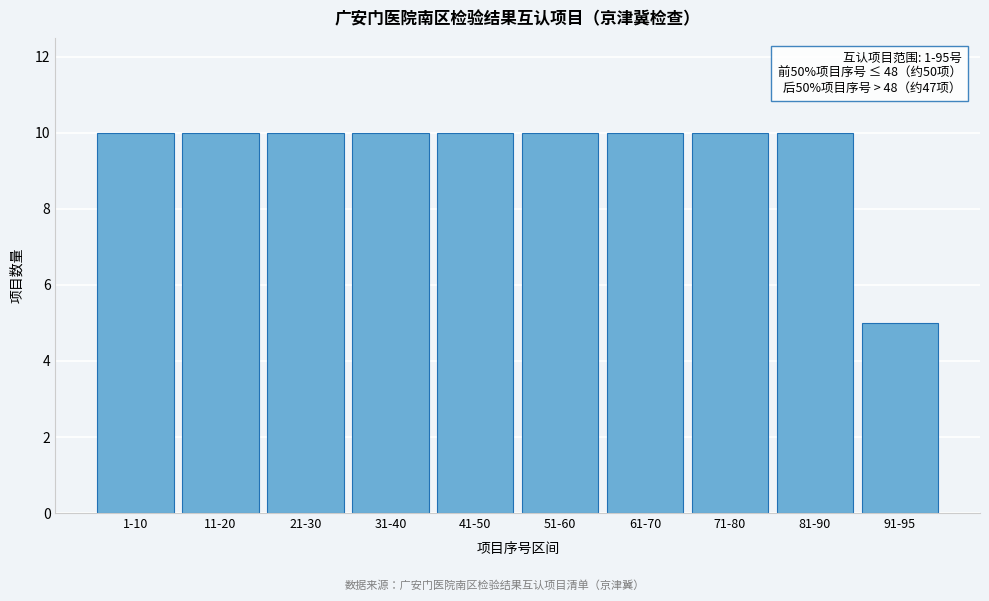

Reading left to right, extract all data points from this chart.

1-10=10	11-20=10	21-30=10	31-40=10	41-50=10	51-60=10	61-70=10	71-80=10	81-90=10	91-95=5